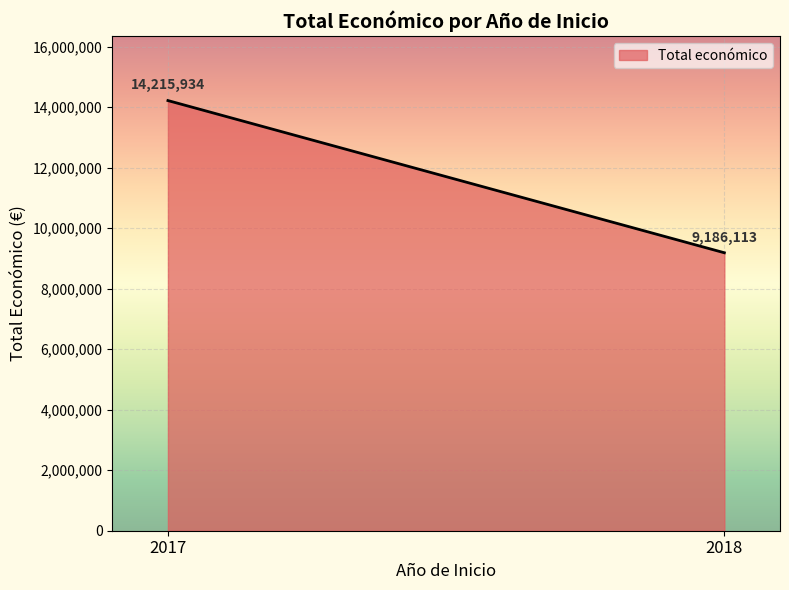

The value at 2018 is 15675124. True or false?

False